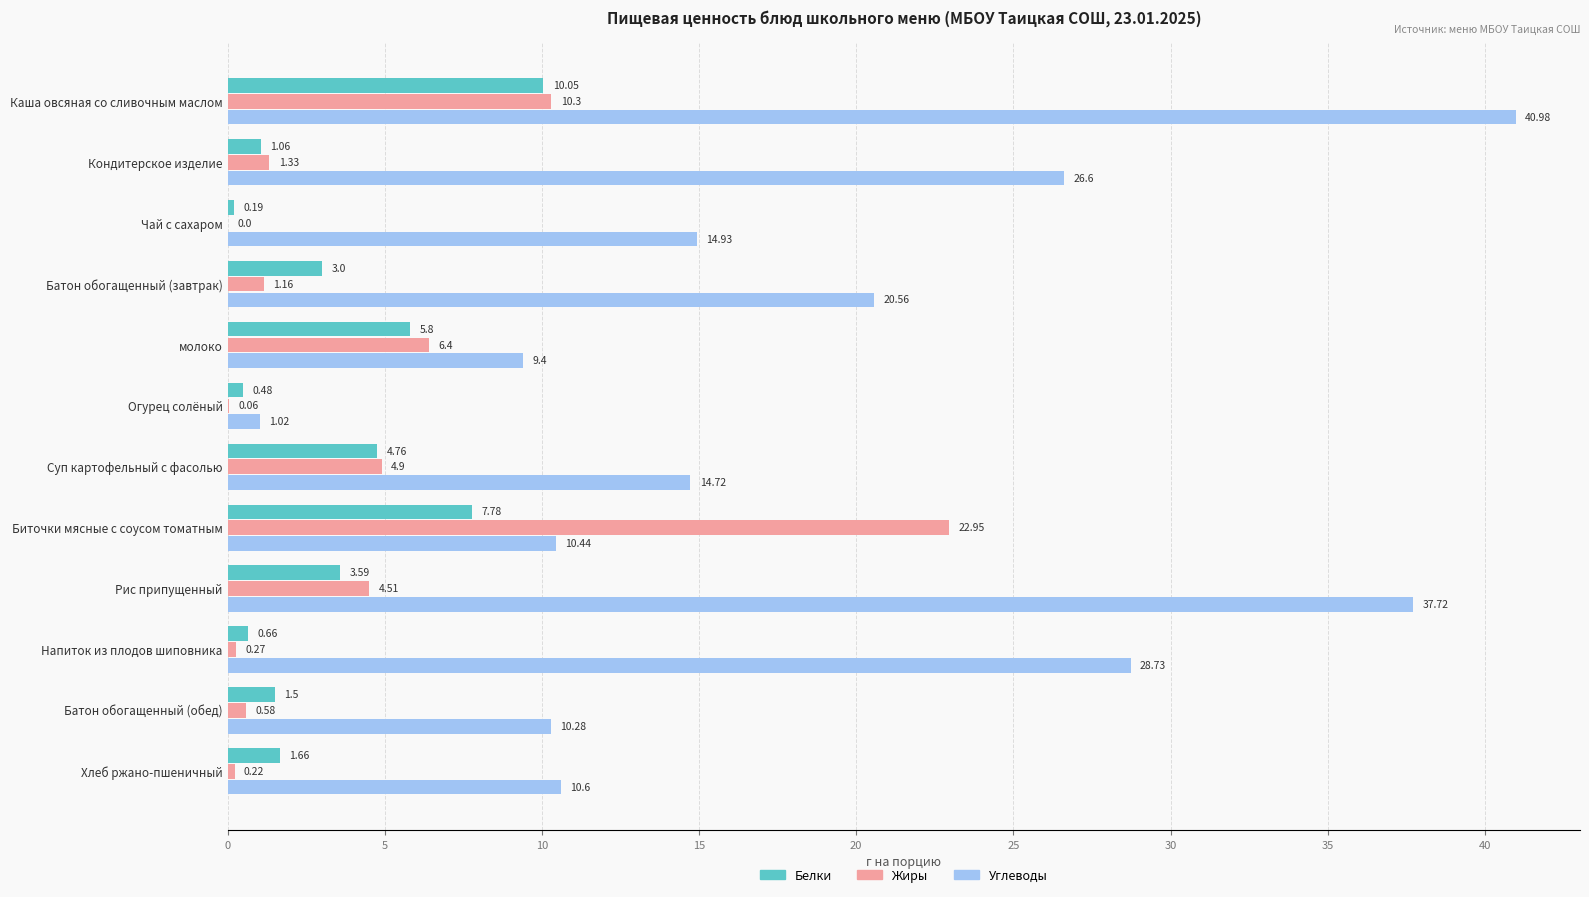

Which series changed the most between Огурец солёный and Биточки мясные с соусом томатным?

Жиры